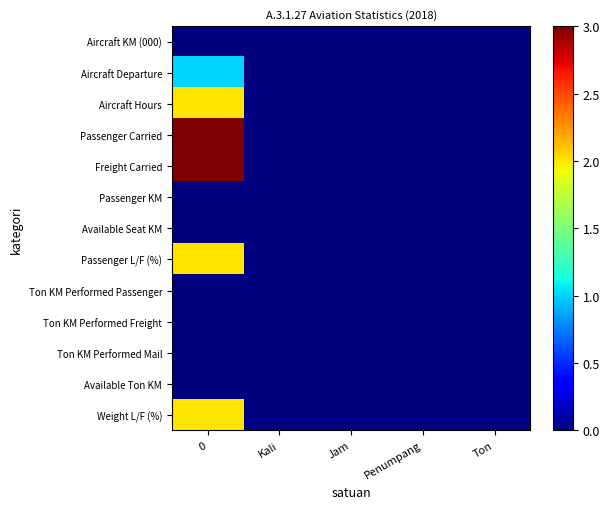

Which series has the largest total across all categories?

Freight Carried